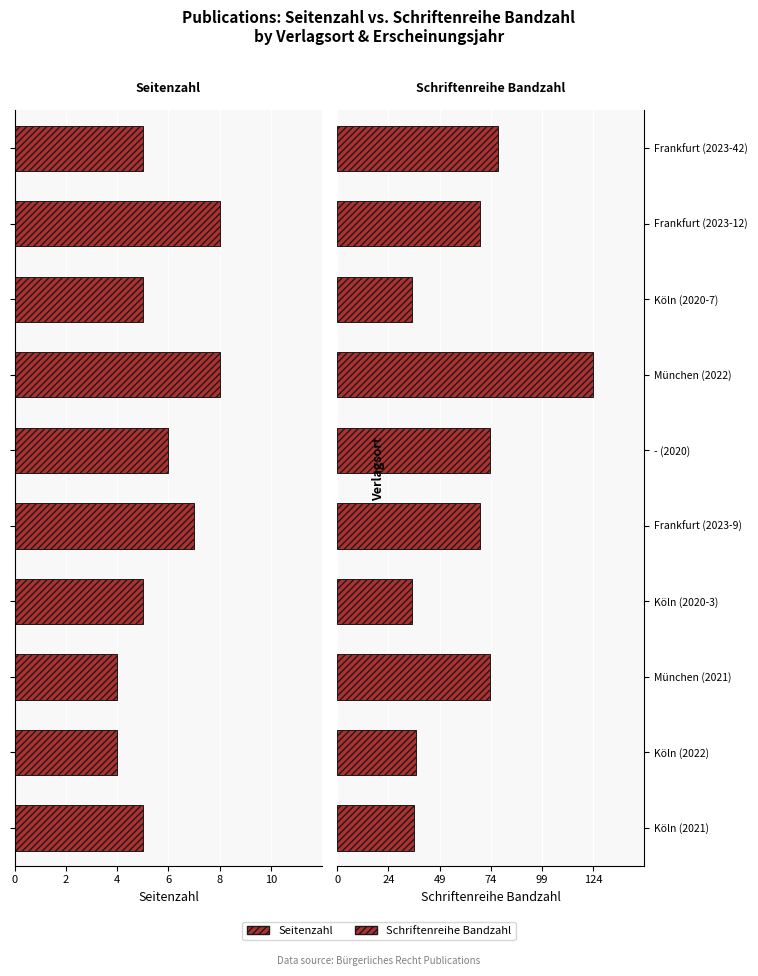

How many series are shown in this chart?

2